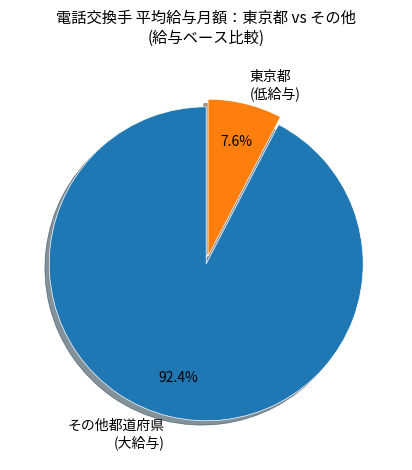

Does any single category account for the majority?

Yes